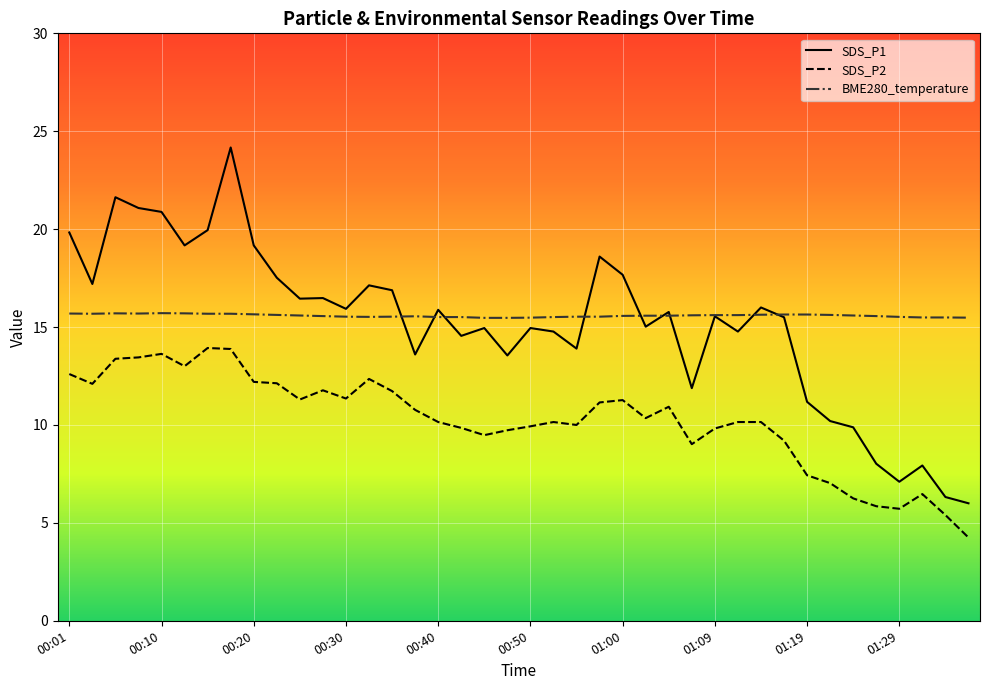

True or false: SDS_P1 has more than 0 points higher than both neighbors.

True